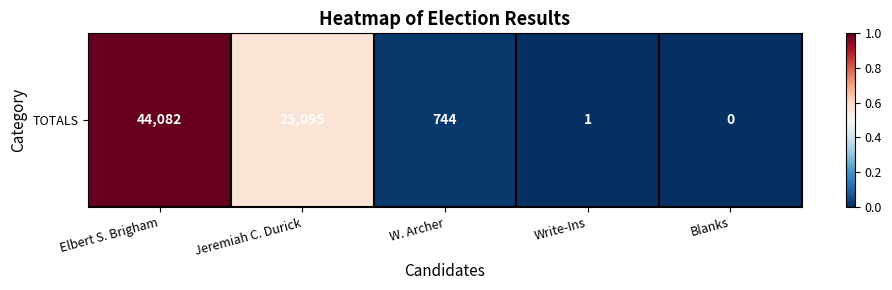

What is the difference between the values at Jeremiah C. Durick and Elbert S. Brigham?

0.4